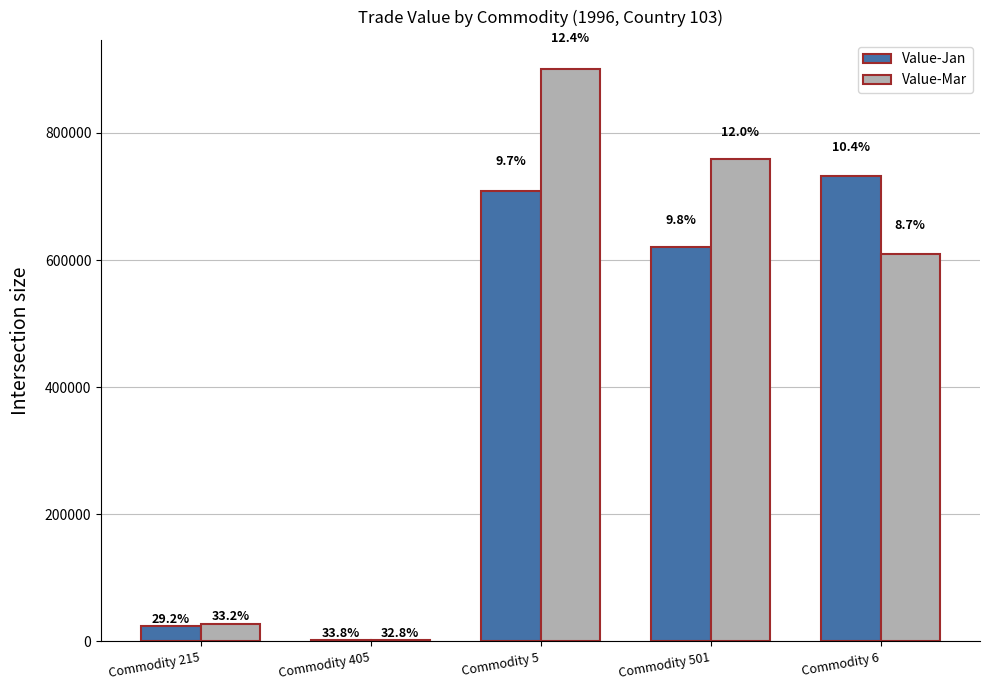

What are all the series names shown in the legend?

Value-Jan, Value-Mar